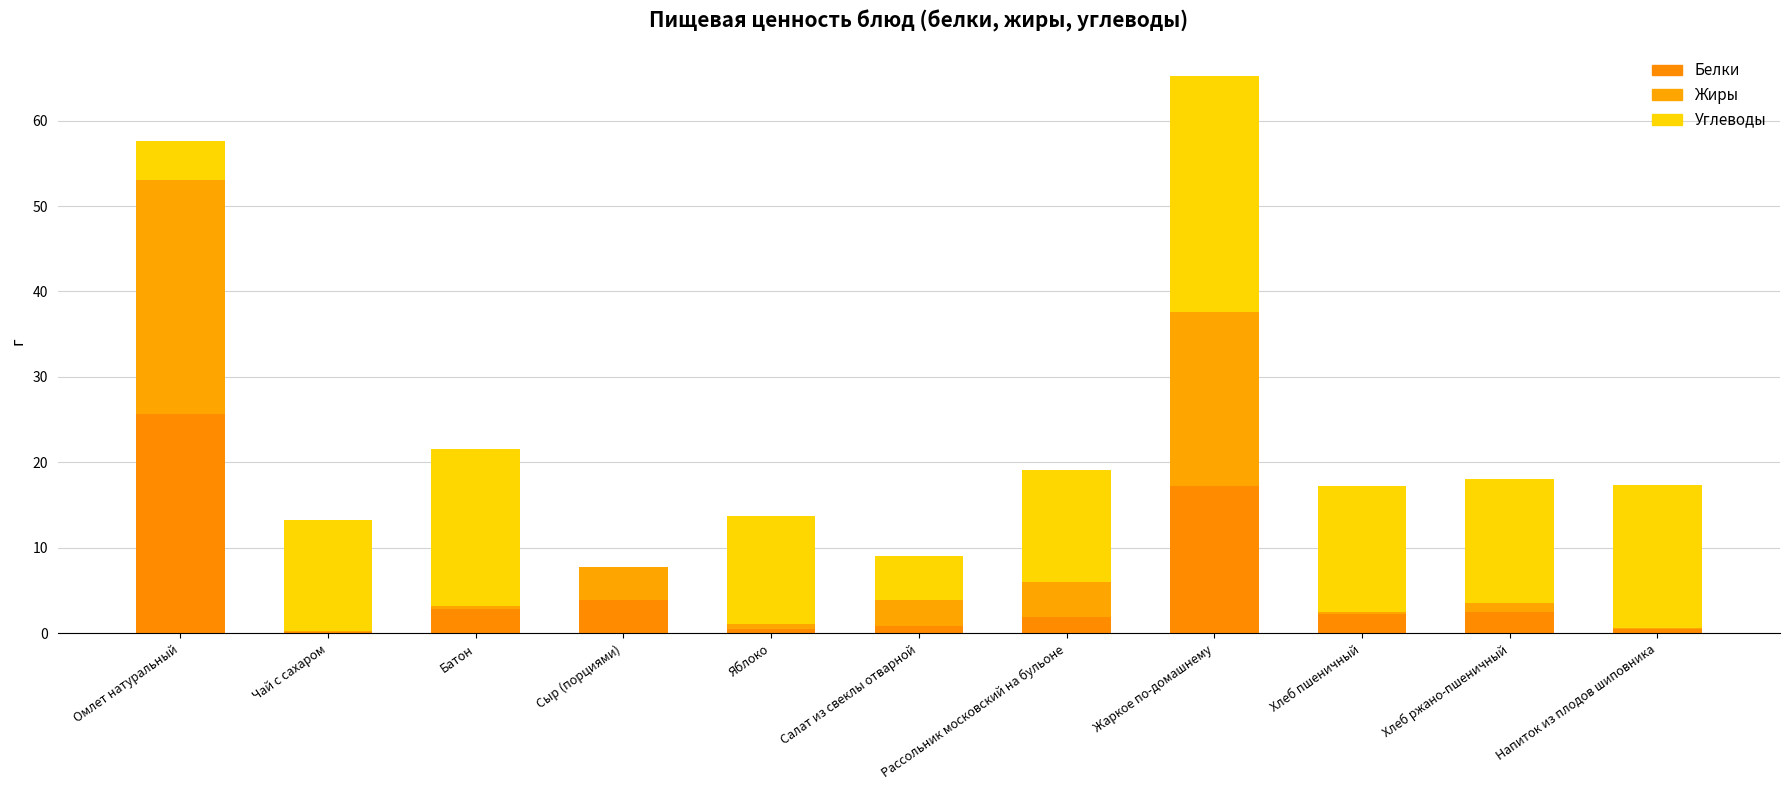

Are the bars horizontal?

No